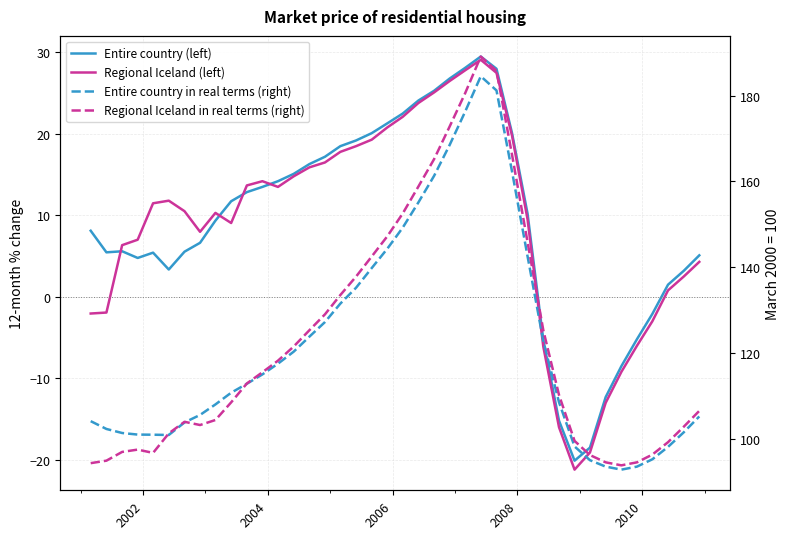

What are all the series names shown in the legend?

Entire country (left), Regional Iceland (left), Entire country in real terms (right), Regional Iceland in real terms (right)